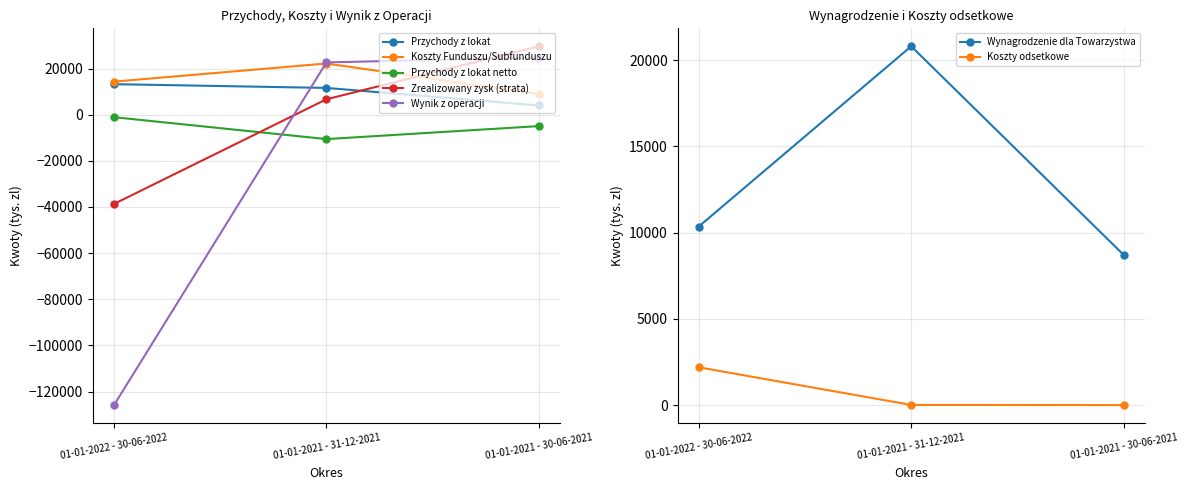

What is the maximum value for Przychody z lokat netto?

-1100